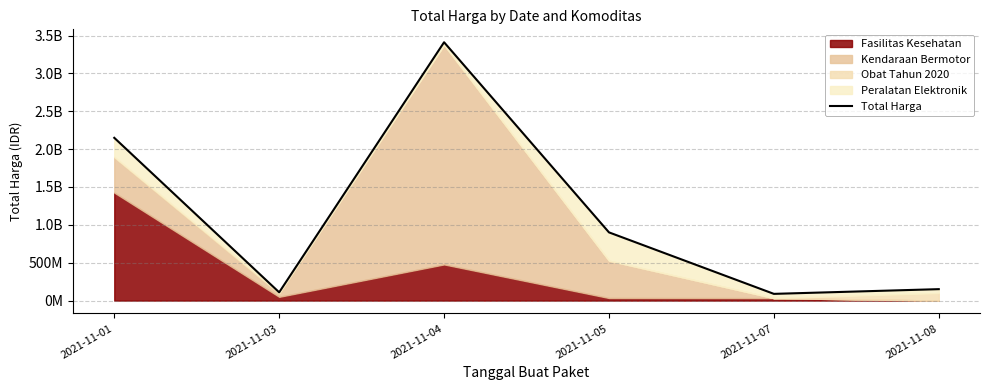

Reading left to right, list all the values displayed in this chart.

2149400000	109034000	3411415240	900737600	88672000	150951445